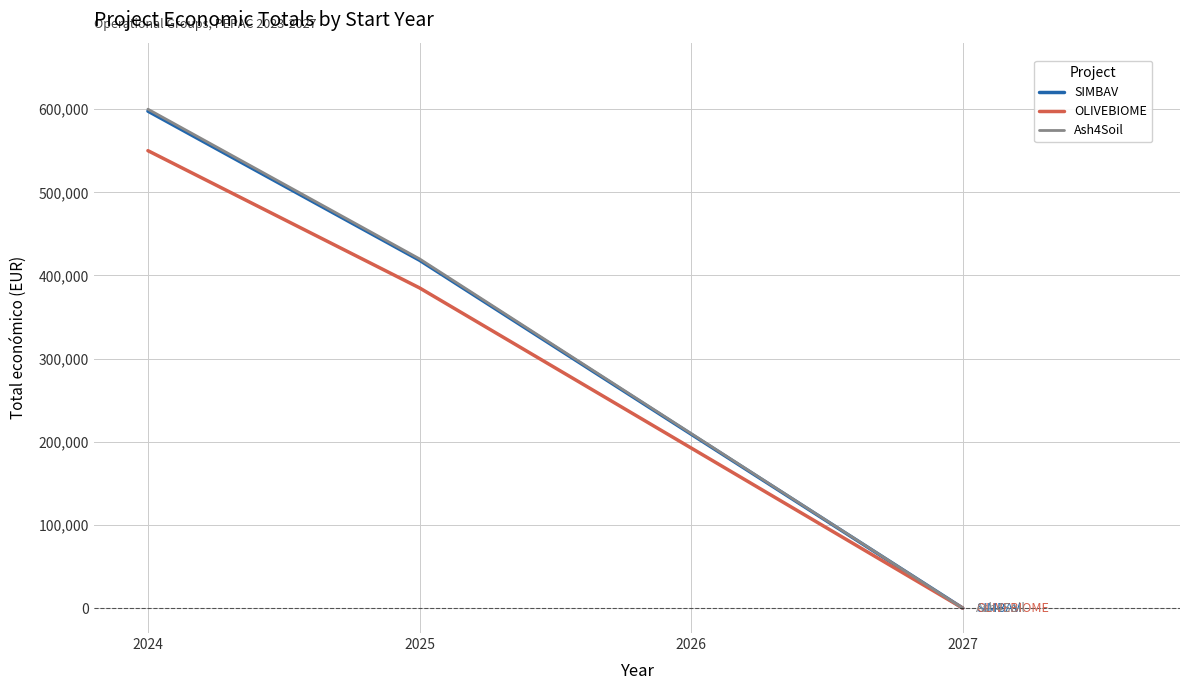

The value of OLIVEBIOME at 2027 is 0.0. True or false?

True